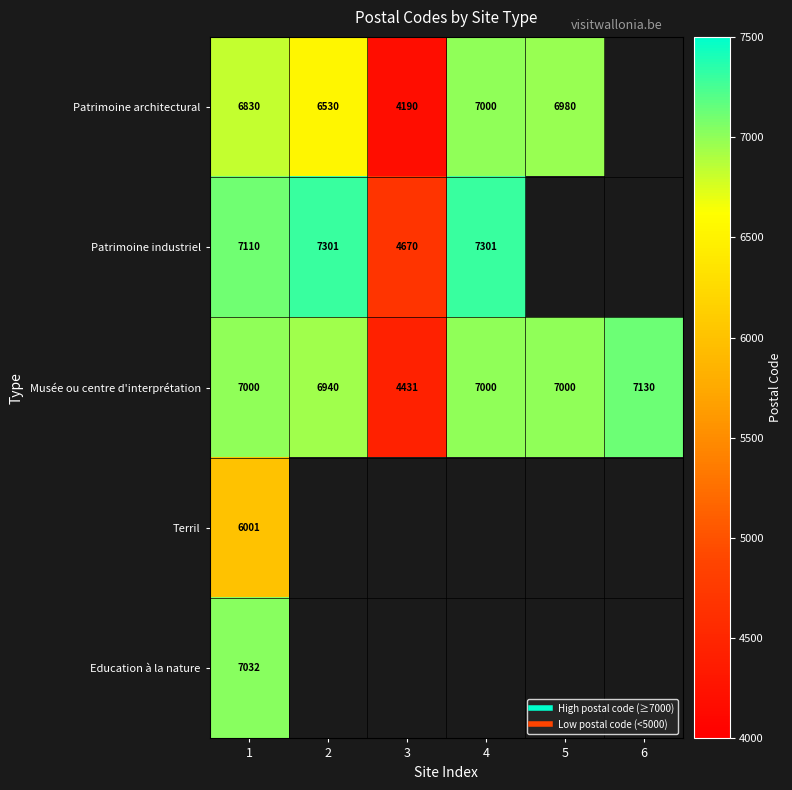

List the series in order of their peak value, lowest first.

Terril, Patrimoine architectural, Education à la nature, Musée ou centre d'interprétation, Patrimoine industriel